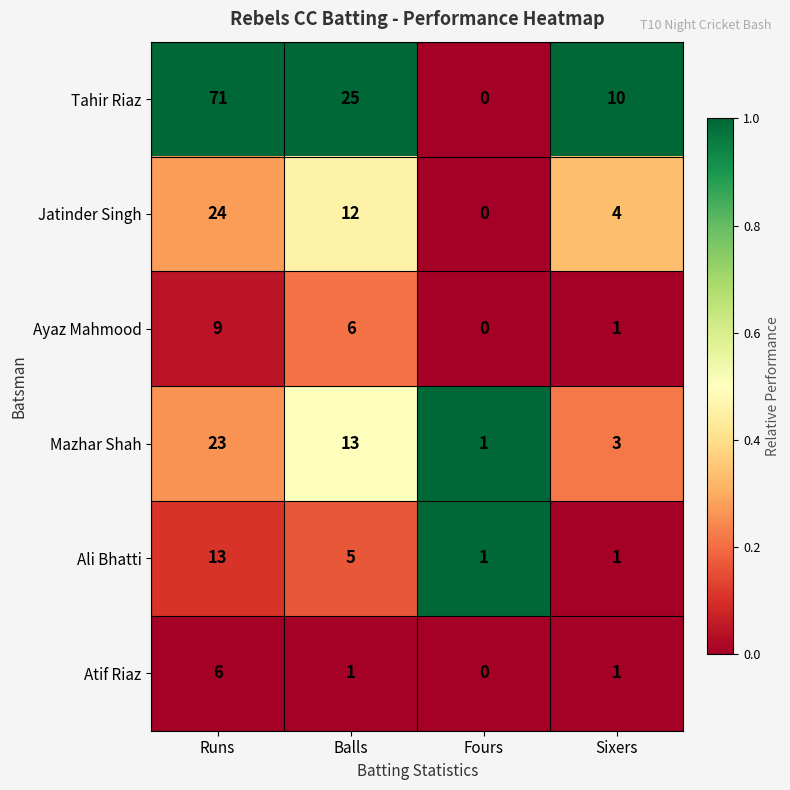

At how many categories does at least one series exceed 0?

4